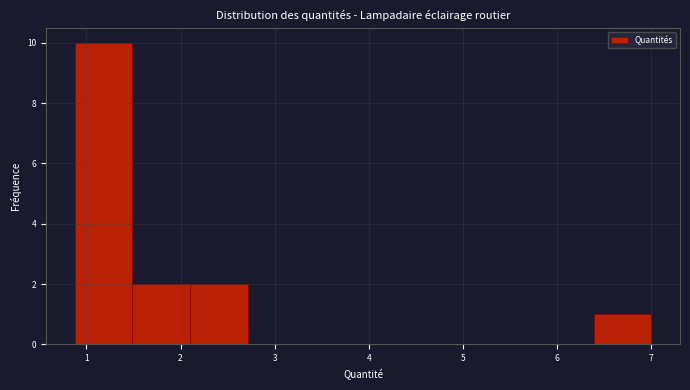

Over which range of the x-axis is the bar tallest?

0.9 to 1.5